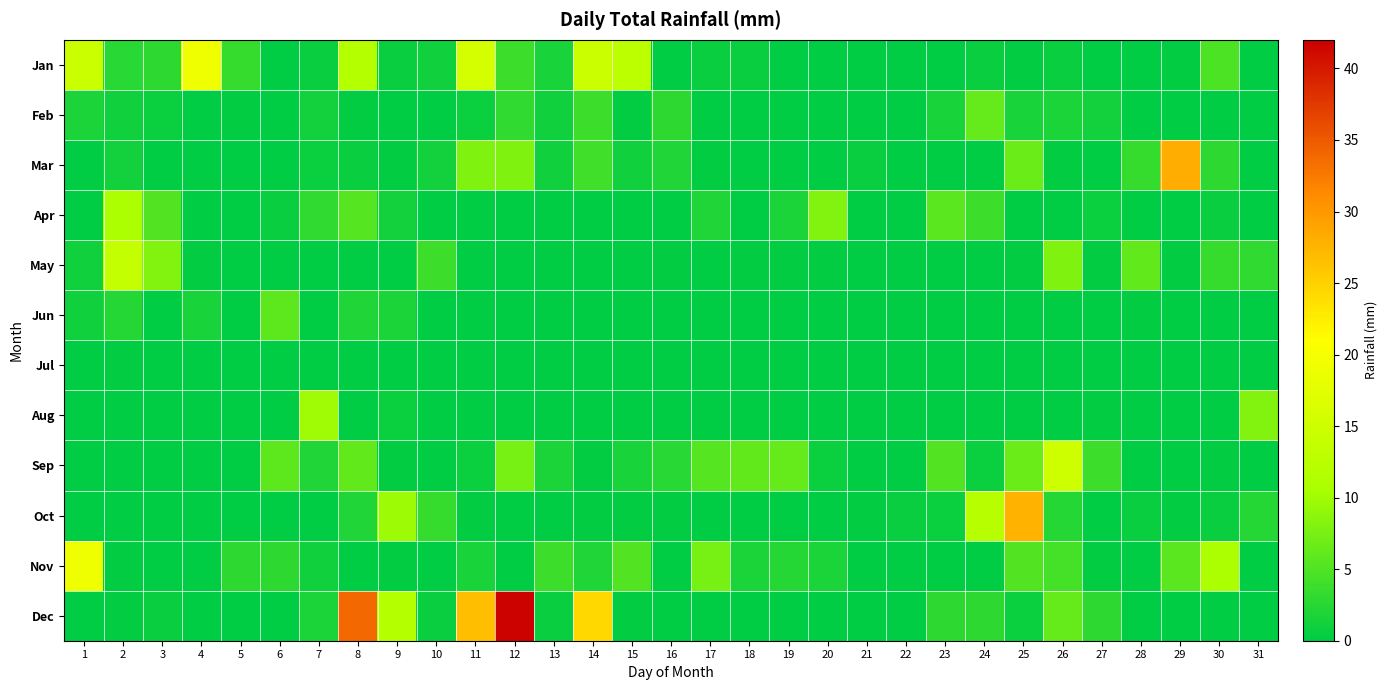

Which series changed the most between 8 and 23?

Dec